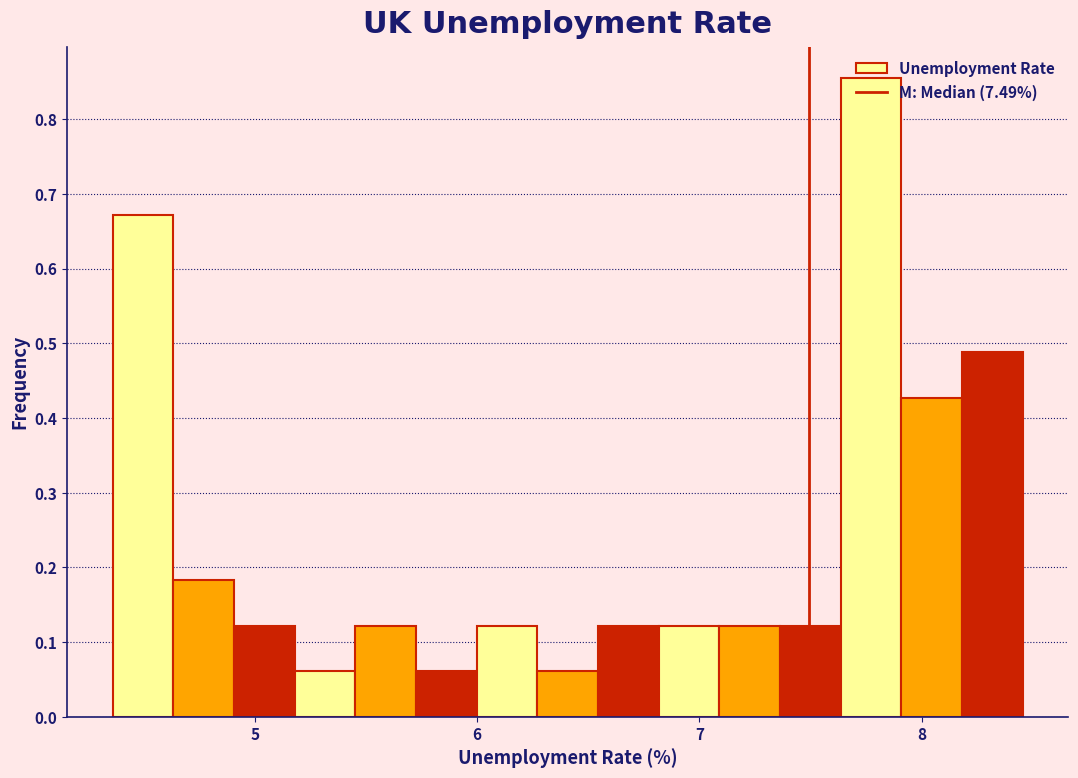

Read against the x-axis, roughly where is the centre of the tallest bar?

7.8